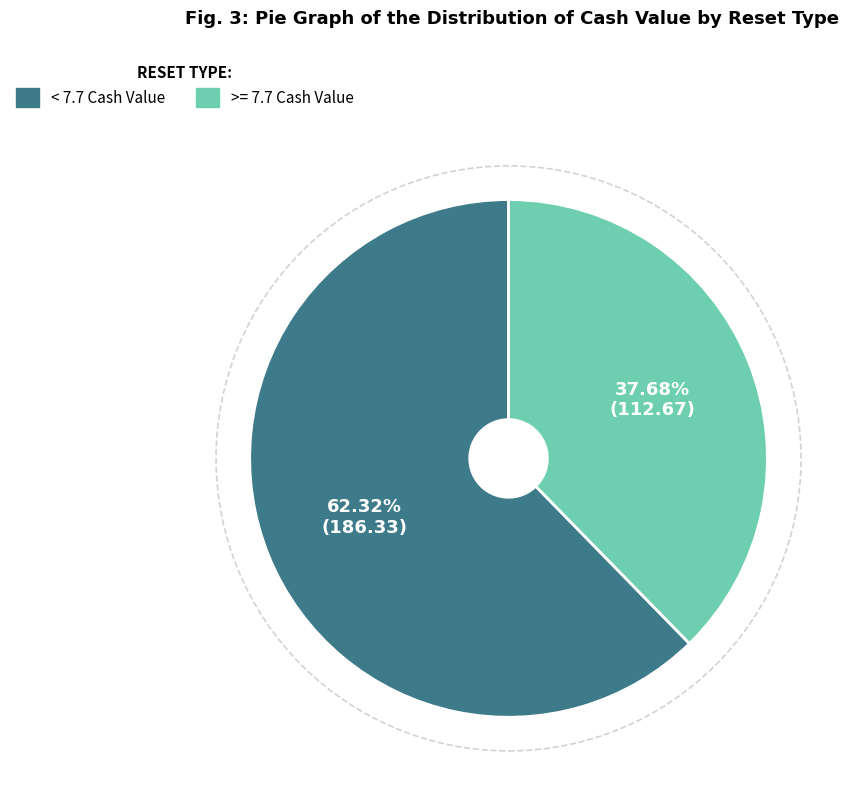

Count the number of slices in the pie.

2